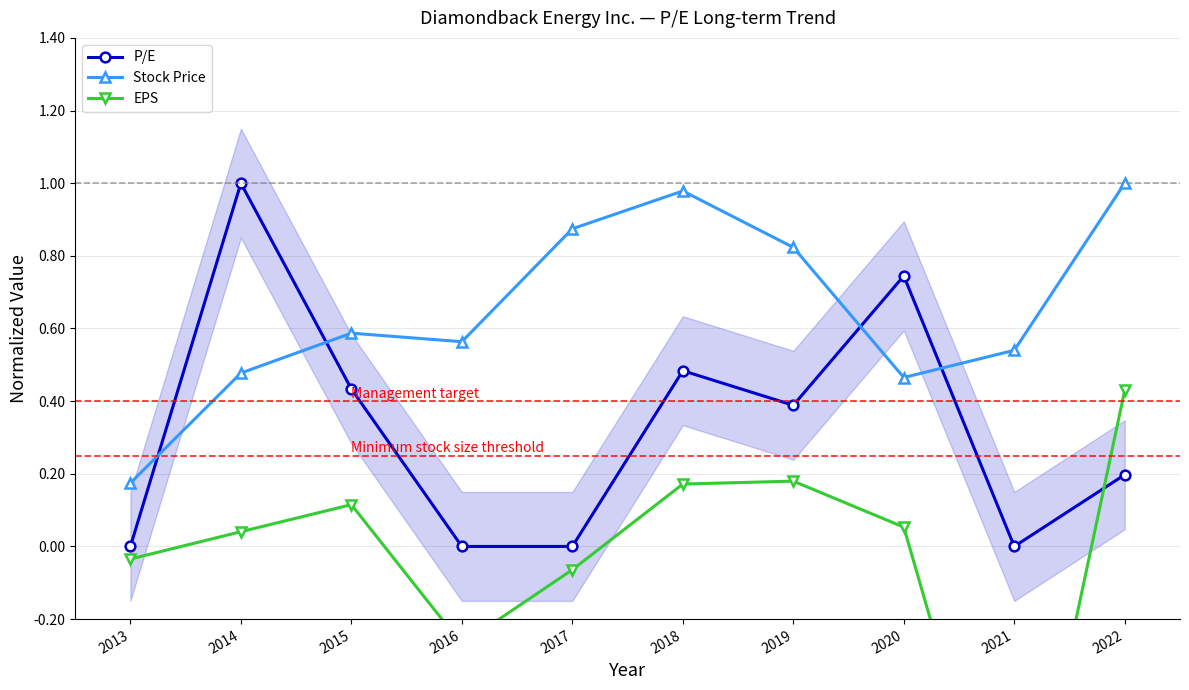

How many lines are shown in the chart?

3